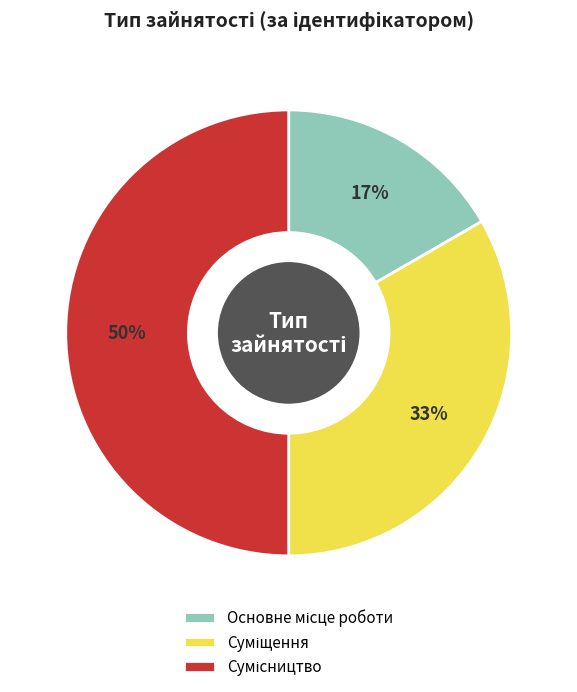

How many slices are in this pie chart?

3